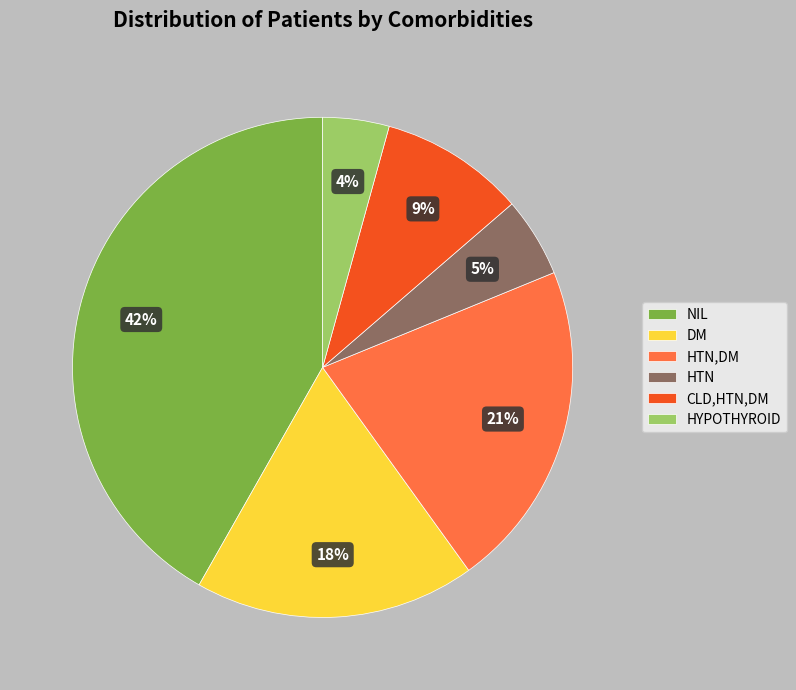

The DM slice represents 33% of the pie. True or false?

False